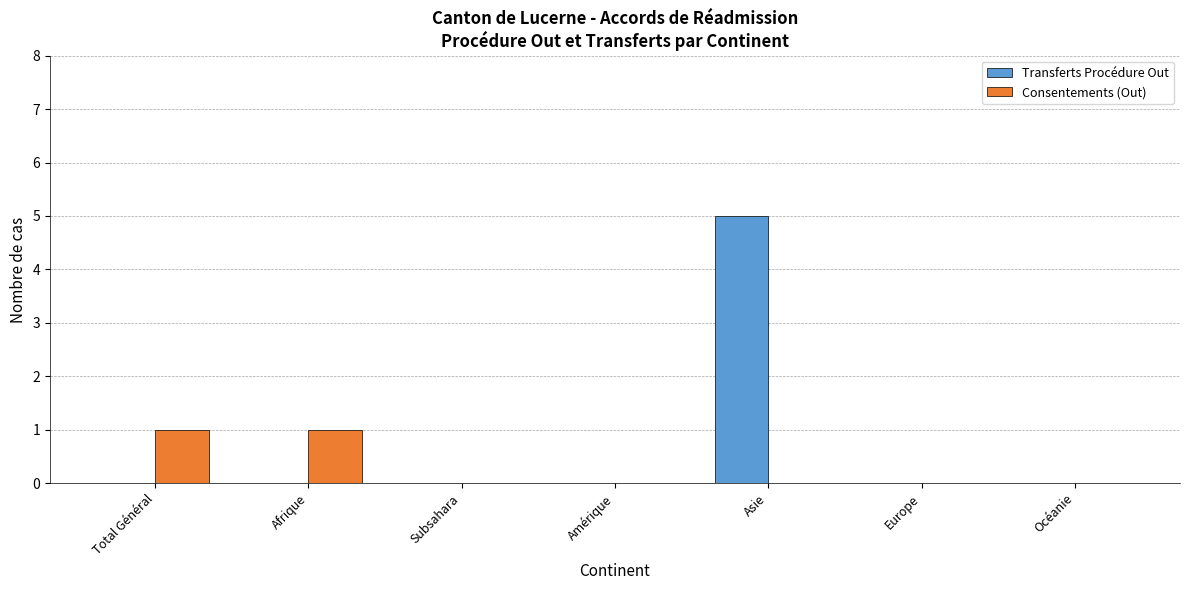

Which label corresponds to the largest value in the chart?

Asie